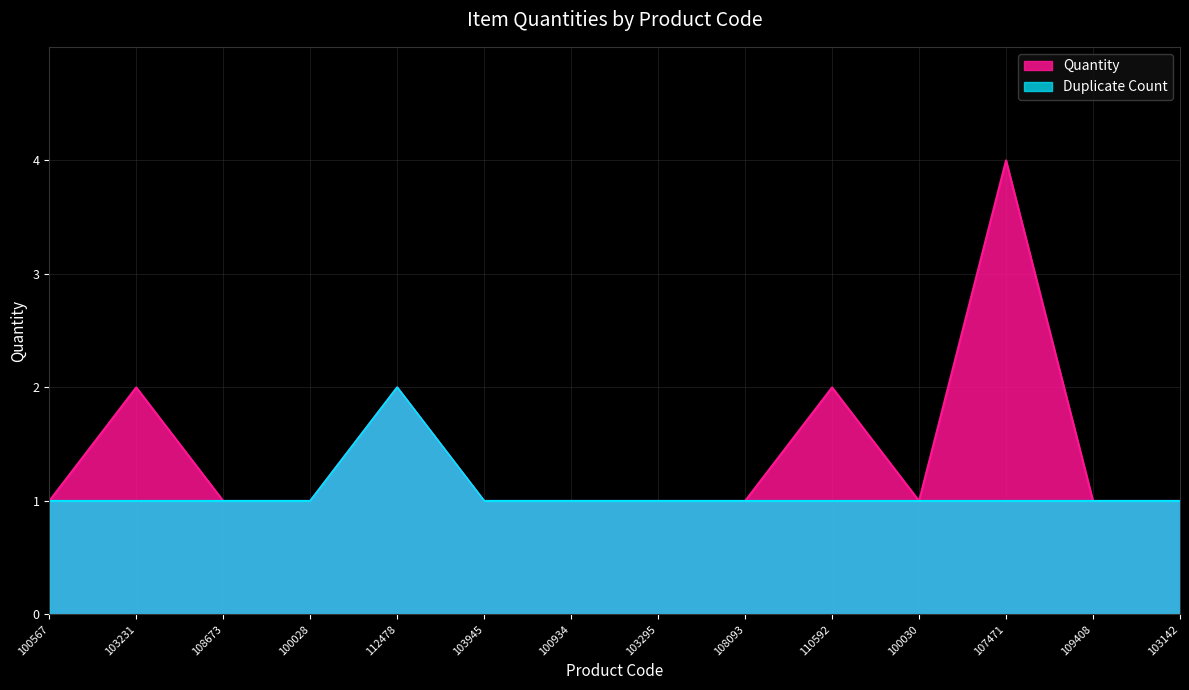

In Quantity, how many points are lower than both neighbors (excluding endpoints)?

1